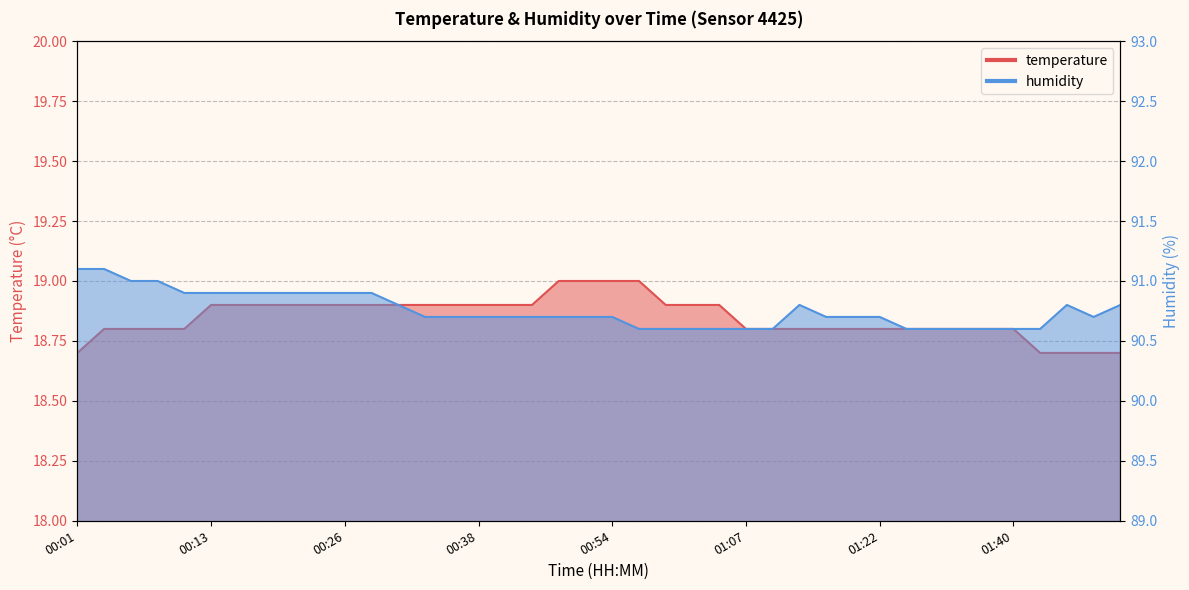

What is the spread (max minus min) of values at 00:31?

71.9